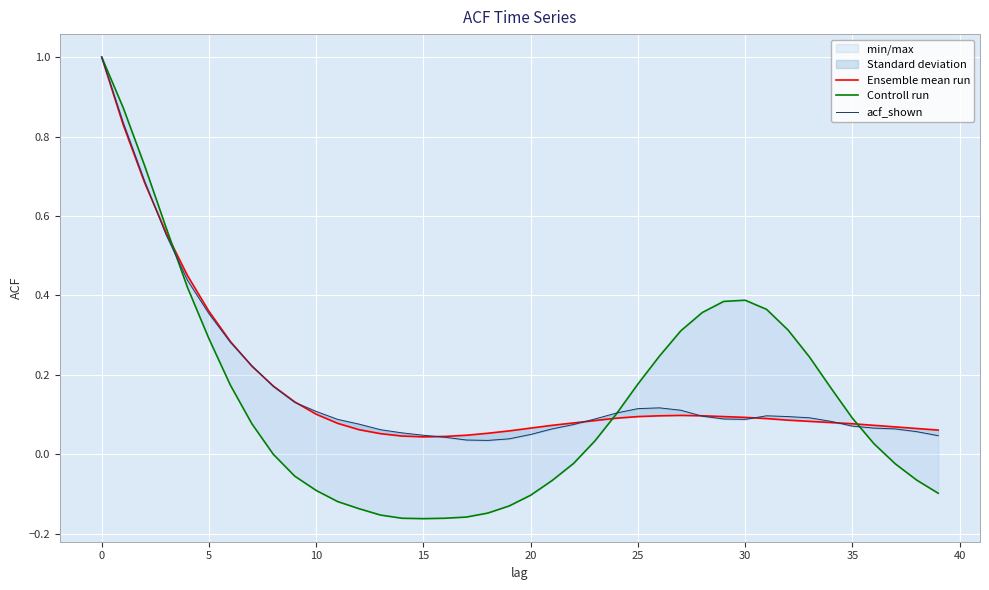

How many series are shown in this chart?

3